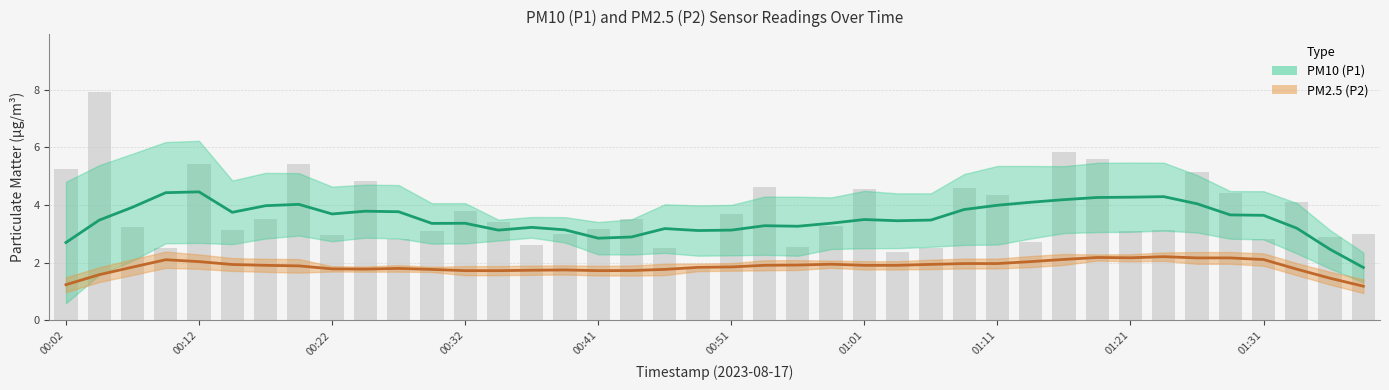

What is the average value of the PM10 (P1) series?

3.5